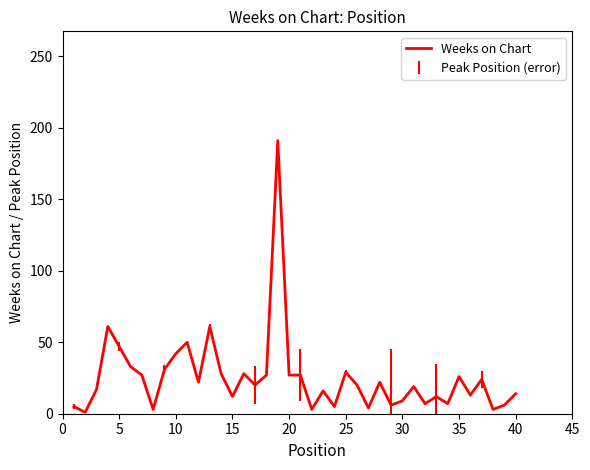

What is the difference between the maximum and minimum values?

190